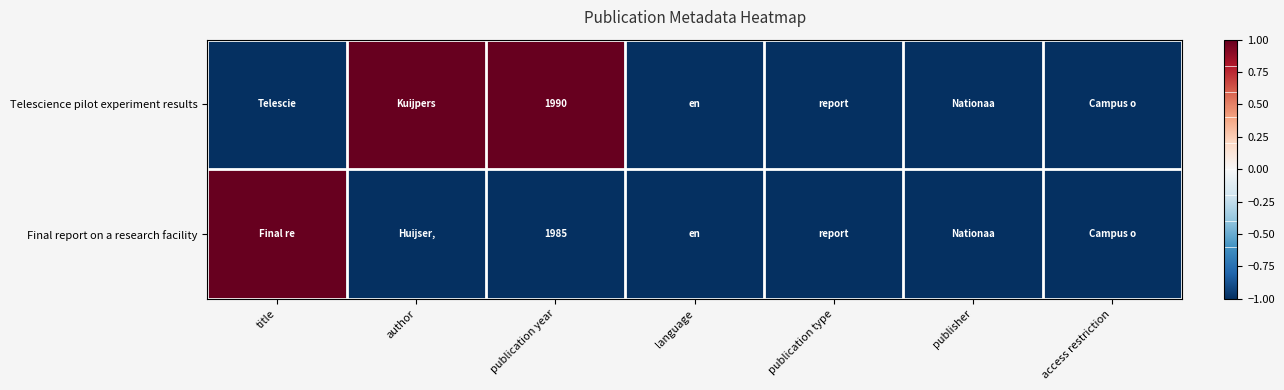

What is the difference between the highest and lowest values at title?

2